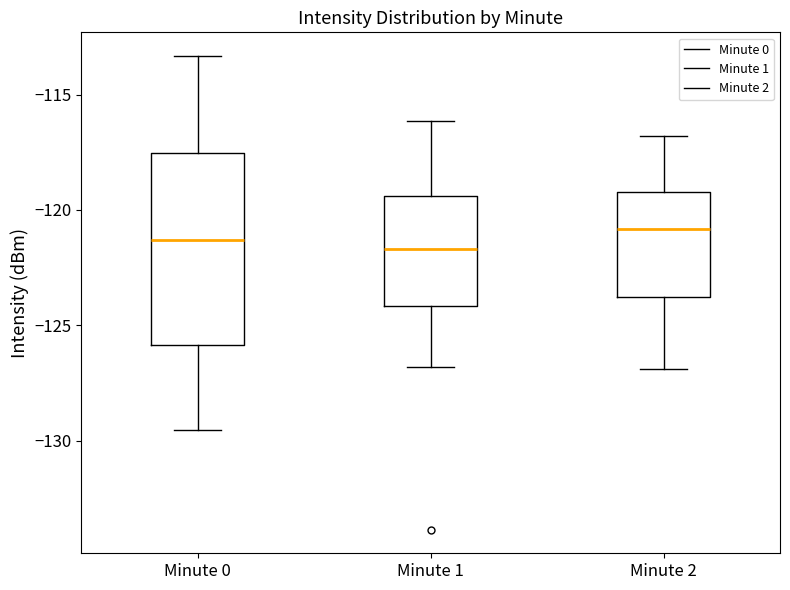

Reading left to right, transcribe this box plot: for each box, give where its median line is, the range the box spans, and where its two whiskers end, as read against the y-axis. The values are not printed on the chart, so give them approximately, as read against the axis.

Minute 0: median -121.5, box -126.0 to -117.5, whiskers -129.5 to -113.5
Minute 1: median -121.5, box -124.0 to -119.5, whiskers -127.0 to -116.0
Minute 2: median -121.0, box -124.0 to -119.0, whiskers -127.0 to -117.0